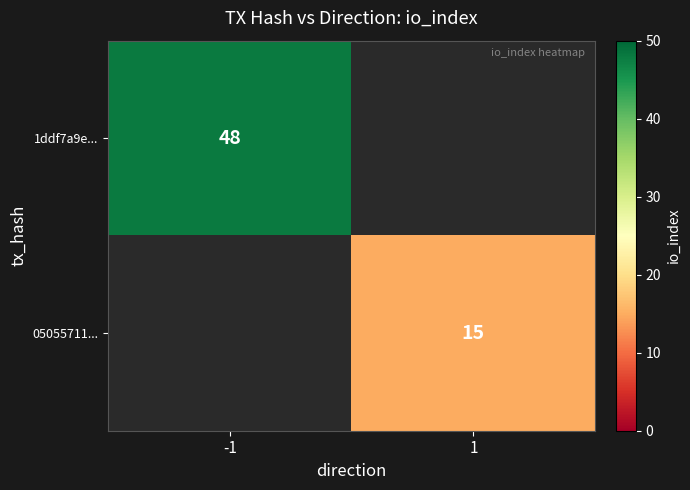

The 05055711... series shows 23 at 1. True or false?

False